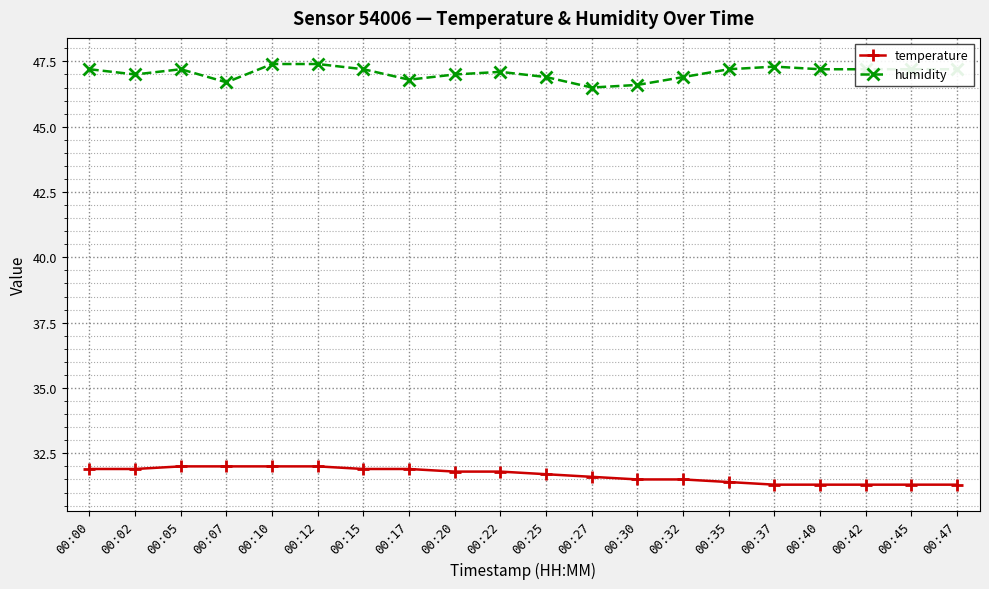

The temperature series shows 54.3 at 00:32. True or false?

False